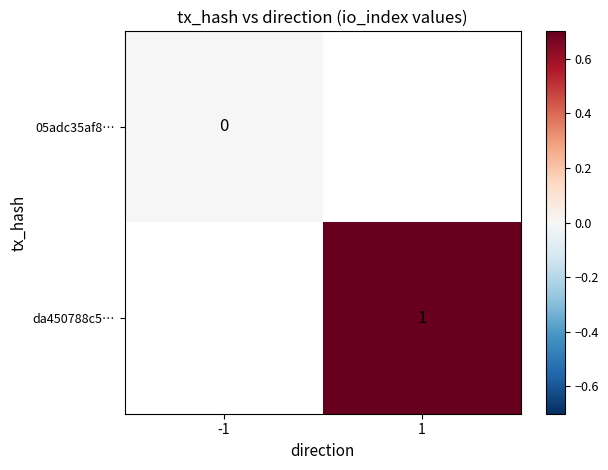

Is the value of da450788c5… at 1 greater than the value of 05adc35af8… at -1?

Yes